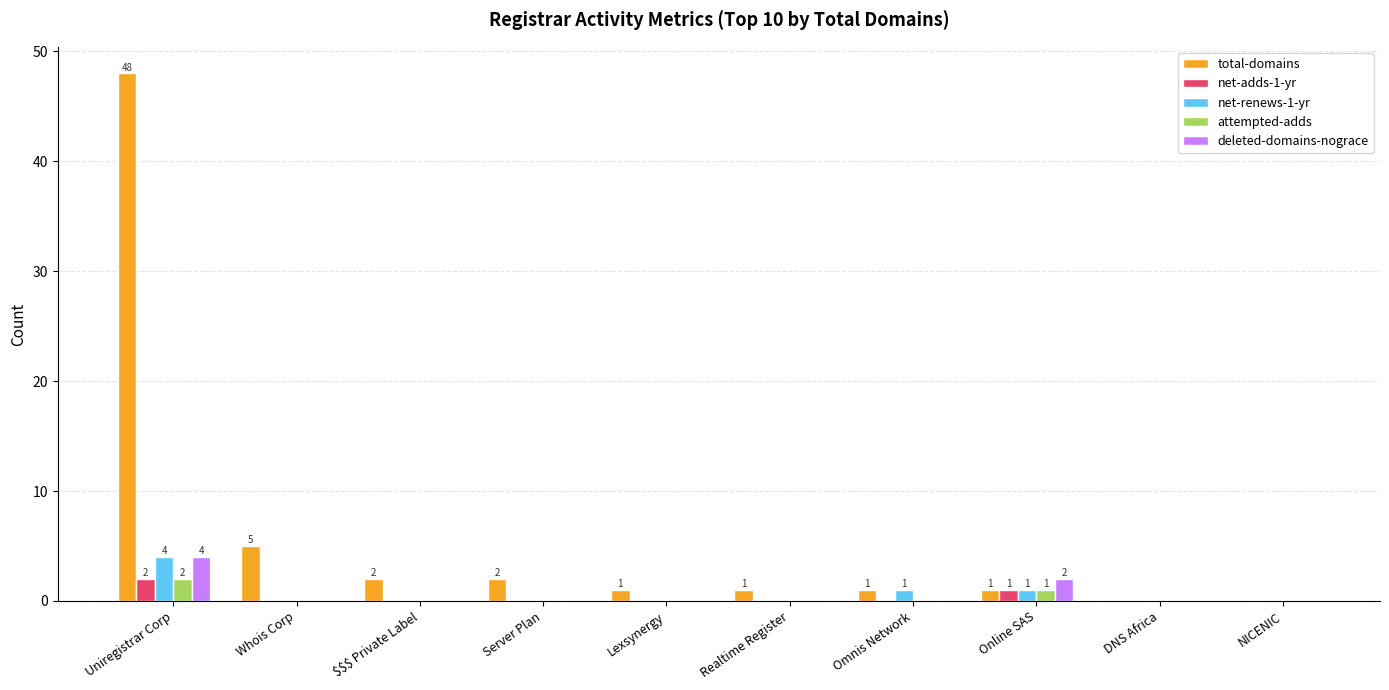

Which category has the highest value across all series?

Uniregistrar Corp